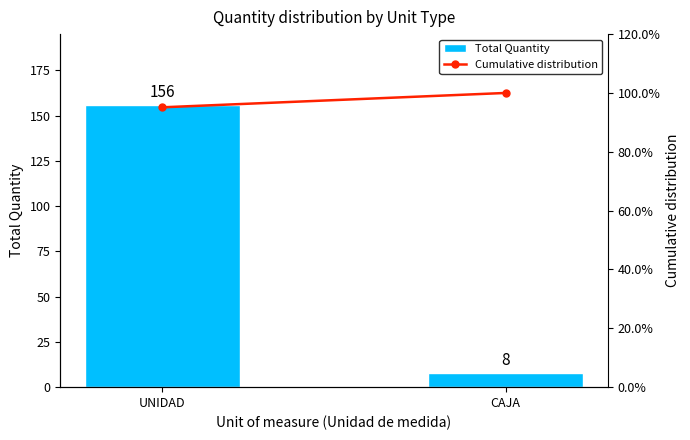

What is the sum of all Total Quantity values?

164.0